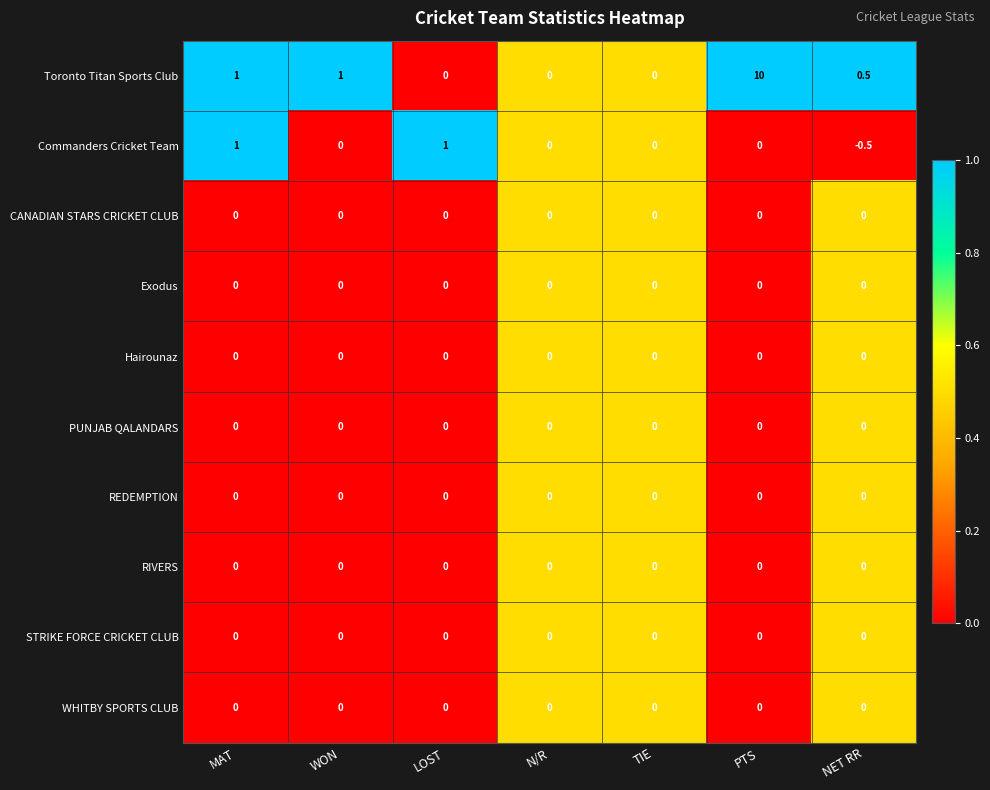

What is the greatest value displayed?

10.0